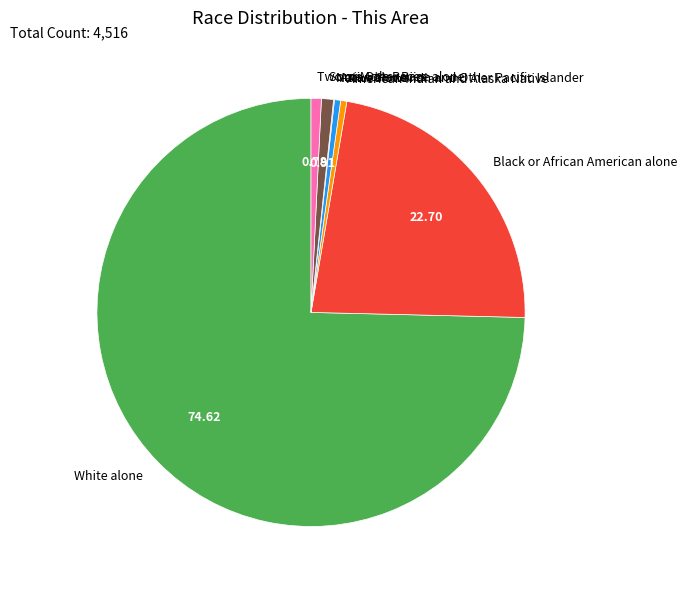

The Black or African American alone slice represents 23% of the pie. True or false?

True